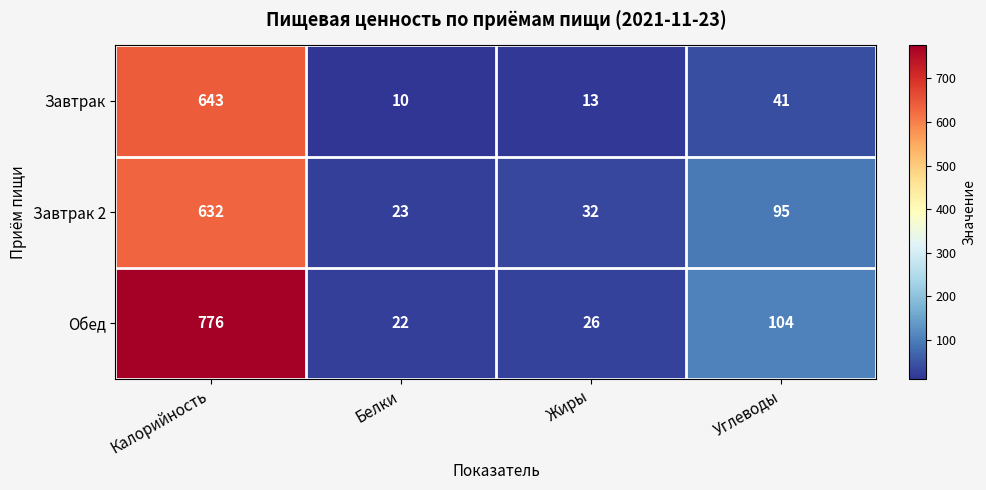

What is the difference between the highest and lowest values at Жиры?

19